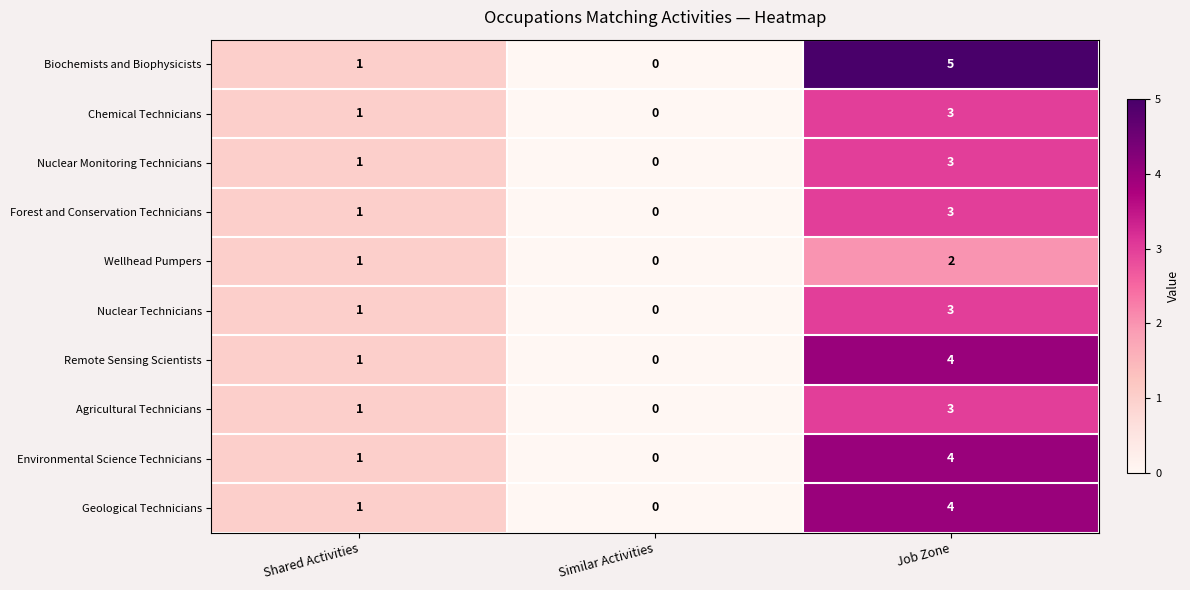

List the labels in order of Nuclear Technicians value, largest first.

Job Zone, Shared Activities, Similar Activities